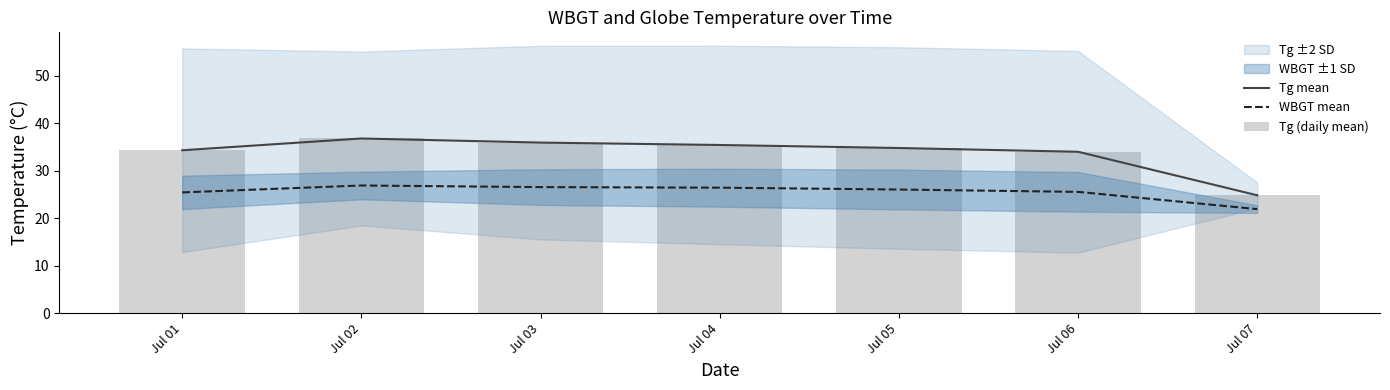

Which category has the lowest value in the WBGT mean series?

Jul 07